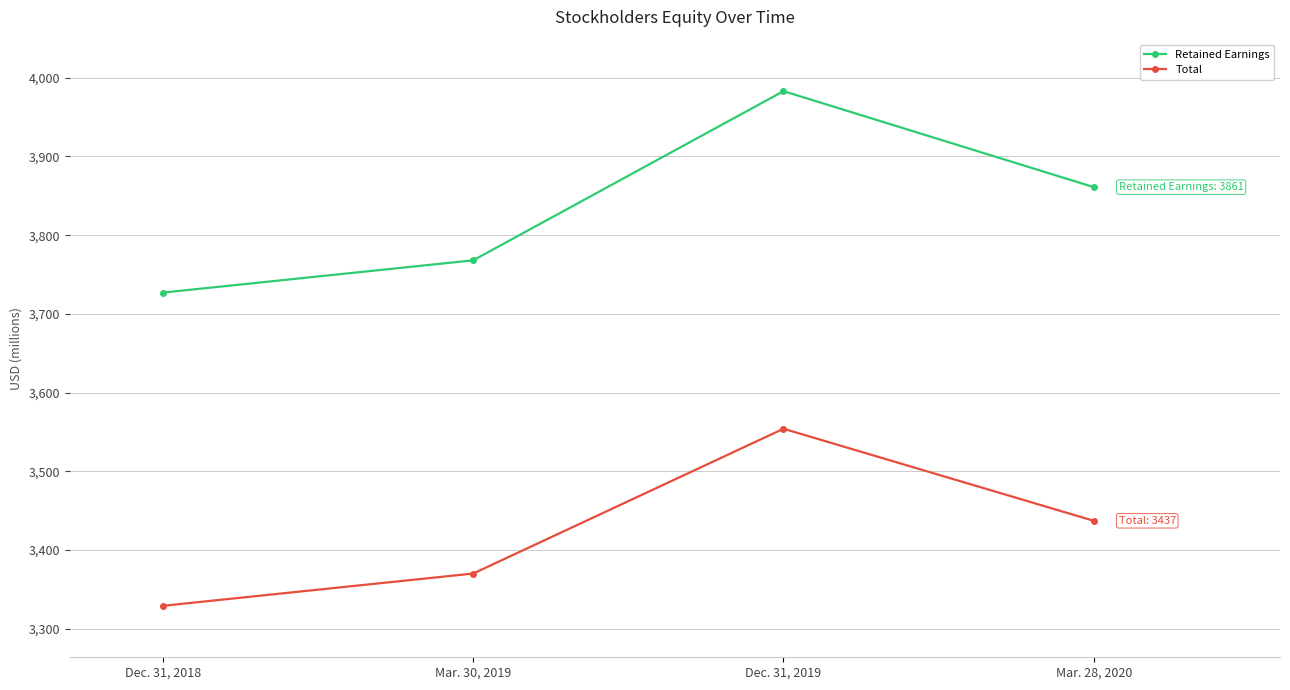

What is the smallest value displayed?

3329